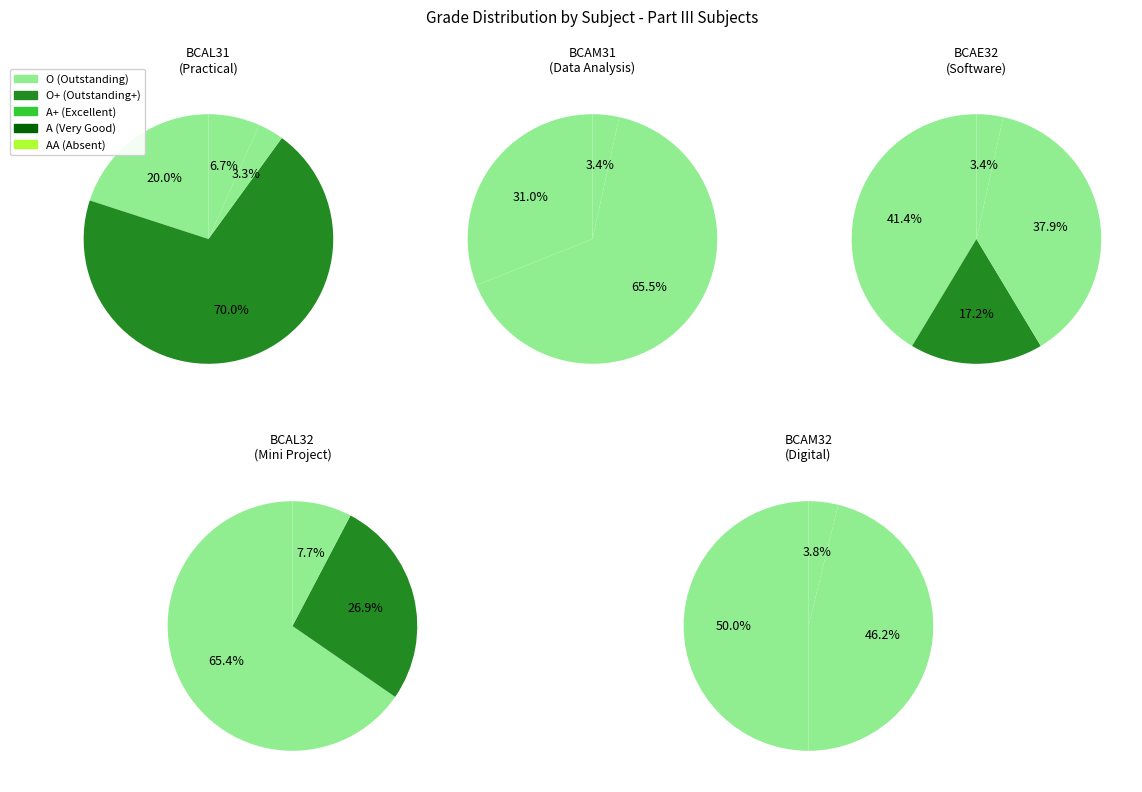

How many segments does this pie chart have?

5